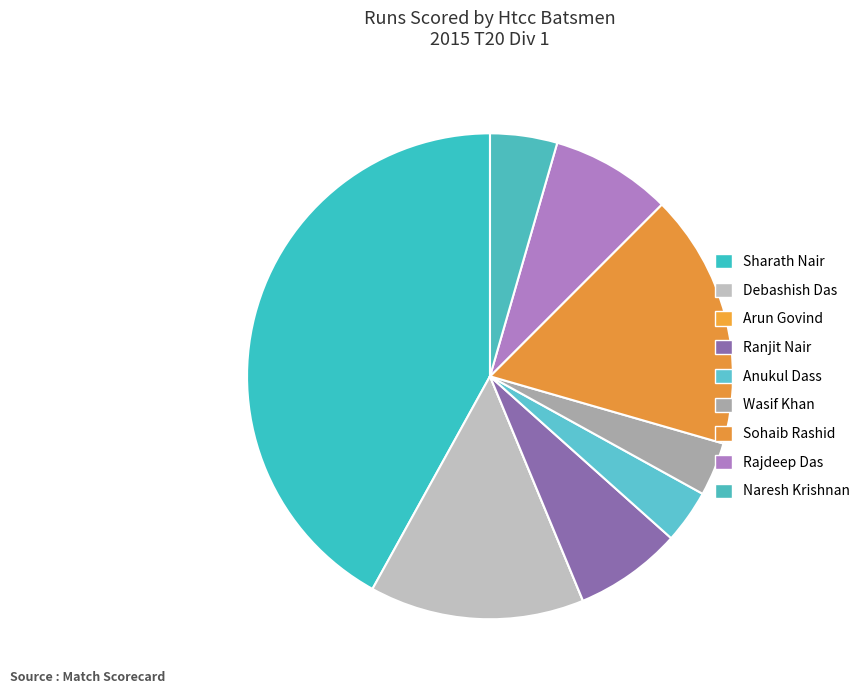

Is the sum of Anukul Dass and Rajdeep Das greater than half?

No